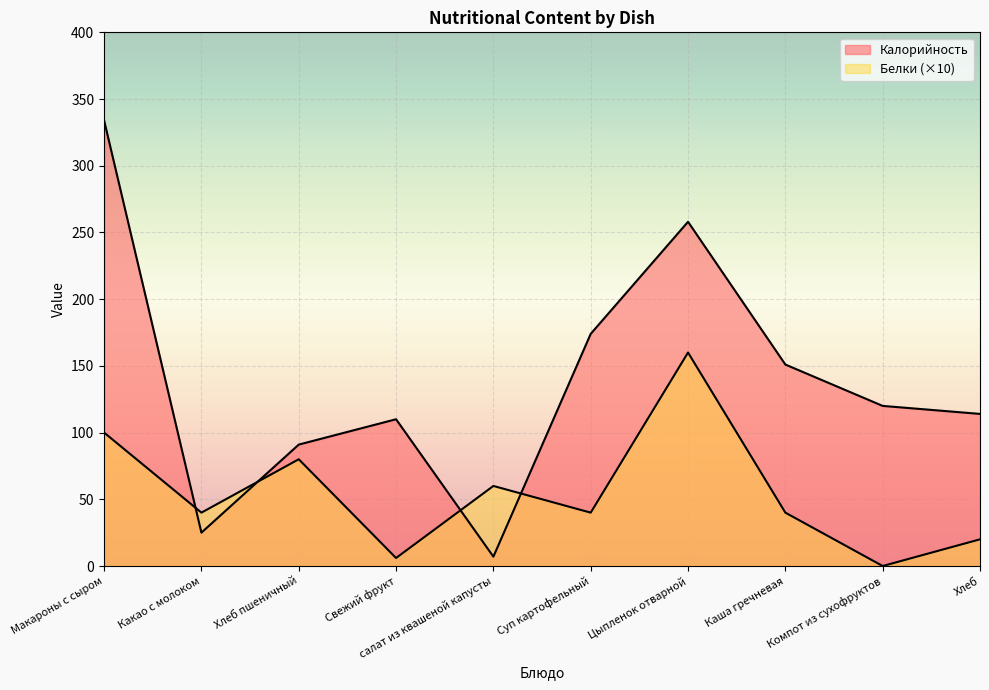

How many series are shown in this chart?

2